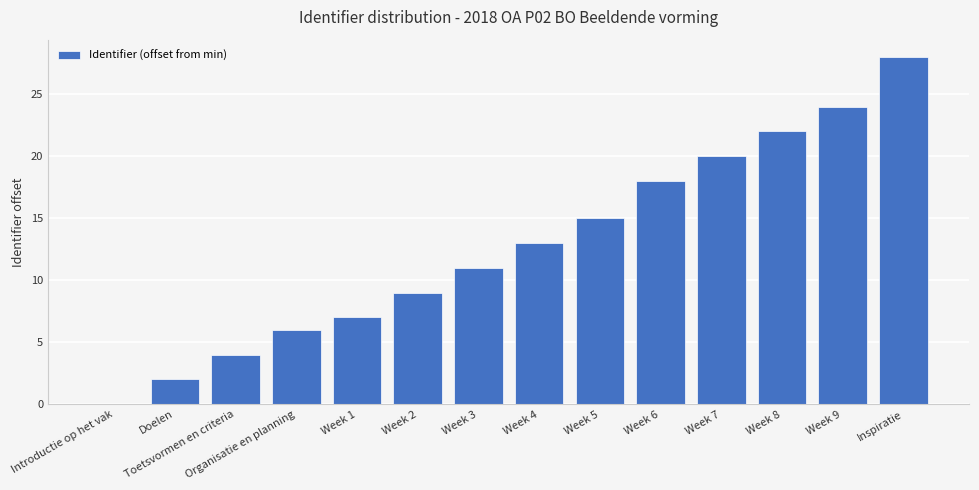

Is it true that the value at Week 2 is 13?

False